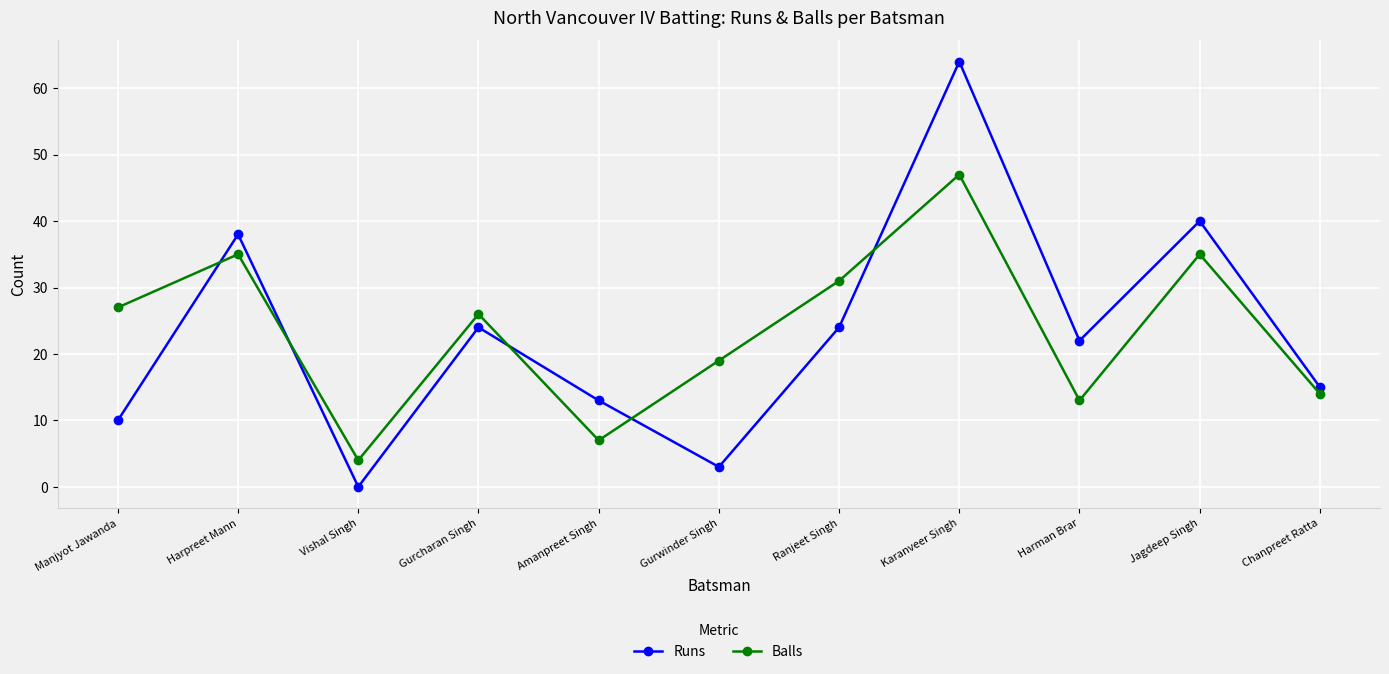

What is the label of the 5th point from the left?

Amanpreet Singh